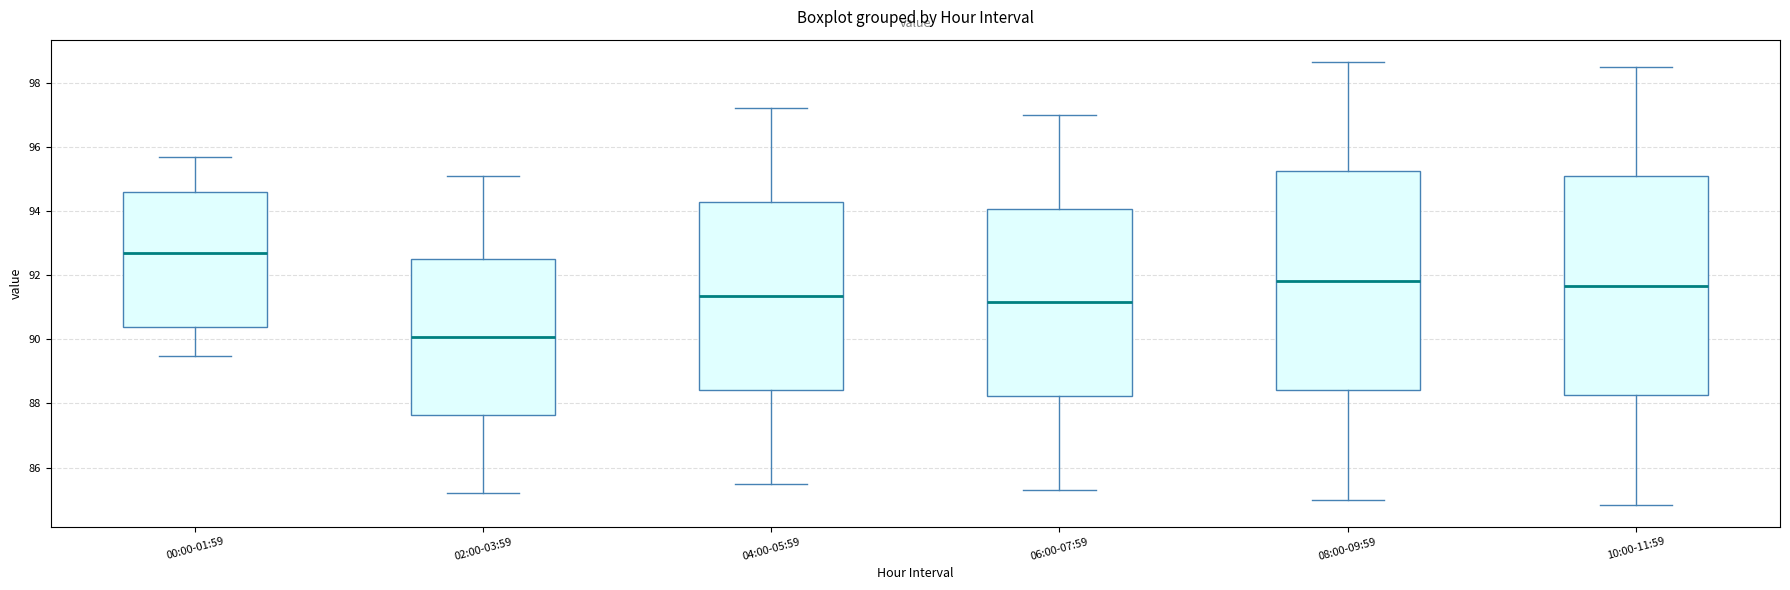

Reading left to right, read every box against the y-axis: the position of its median line, the range the box covers, and the ends of its whiskers. The values are not printed on the chart, so give them approximately, as read against the axis.

00:00-01:59: median 92.8, box 90.4 to 94.6, whiskers 89.4 to 95.6
02:00-03:59: median 90.0, box 87.6 to 92.6, whiskers 85.2 to 95.2
04:00-05:59: median 91.4, box 88.4 to 94.2, whiskers 85.6 to 97.2
06:00-07:59: median 91.2, box 88.2 to 94.0, whiskers 85.4 to 97.0
08:00-09:59: median 91.8, box 88.4 to 95.2, whiskers 85.0 to 98.6
10:00-11:59: median 91.6, box 88.2 to 95.0, whiskers 84.8 to 98.6